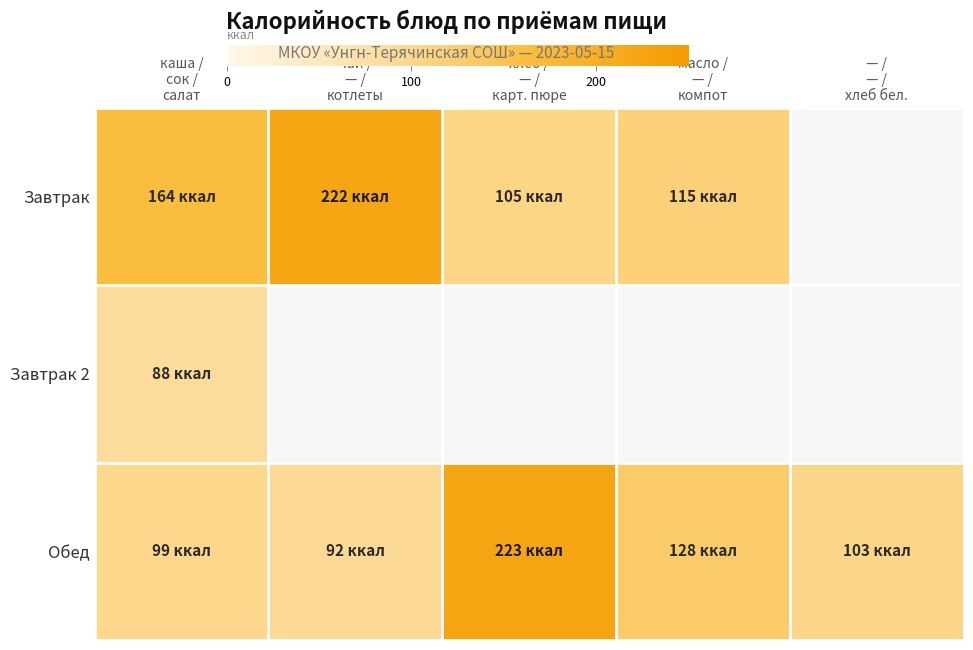

Where is Завтрак nearest to the value 163?

каша / сок / салат